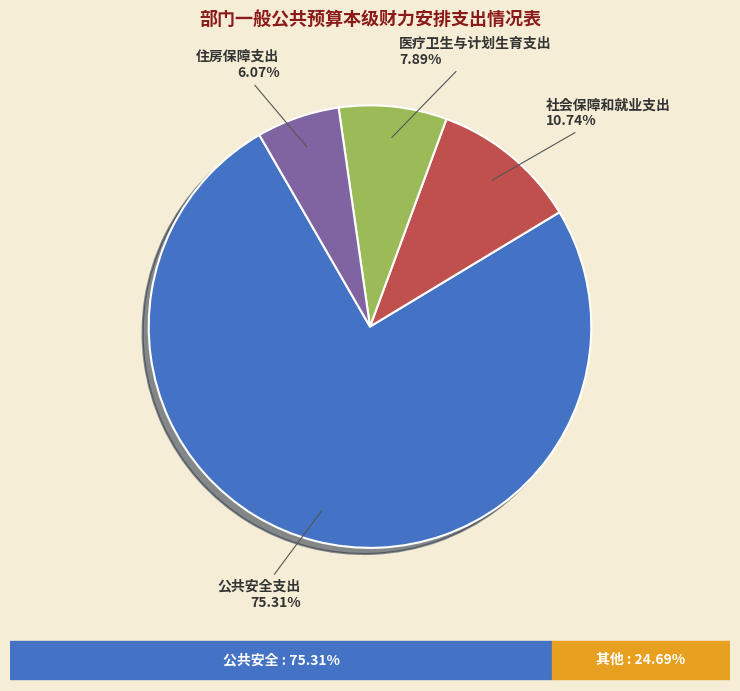

Count the number of slices in the pie.

4